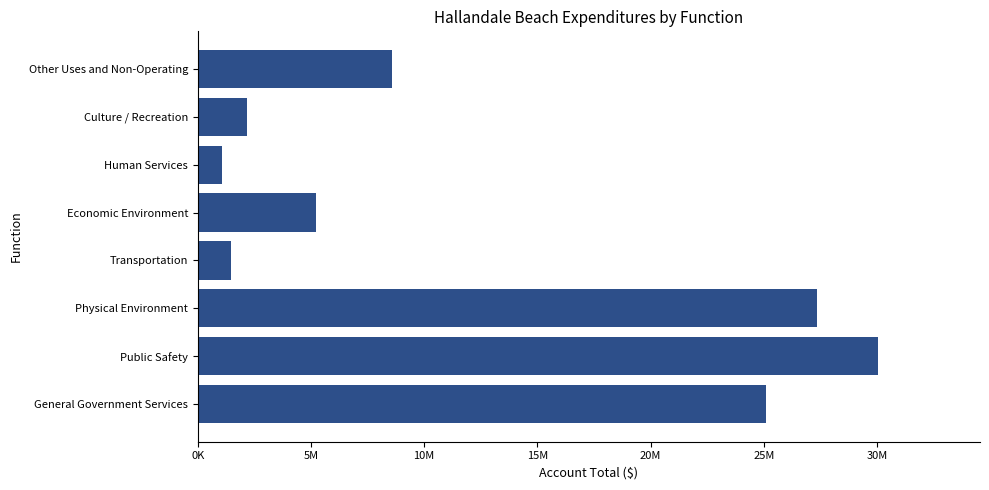

Are the bars horizontal?

Yes